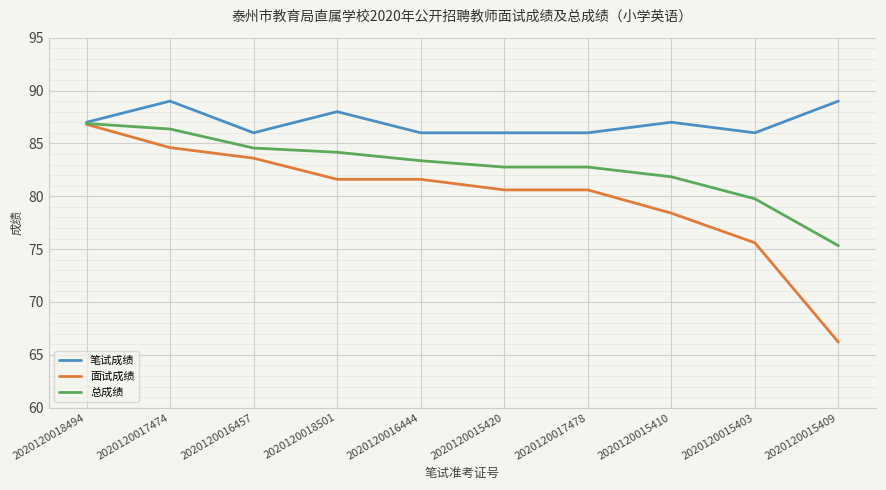

What position from the left is 2020120016444?

5